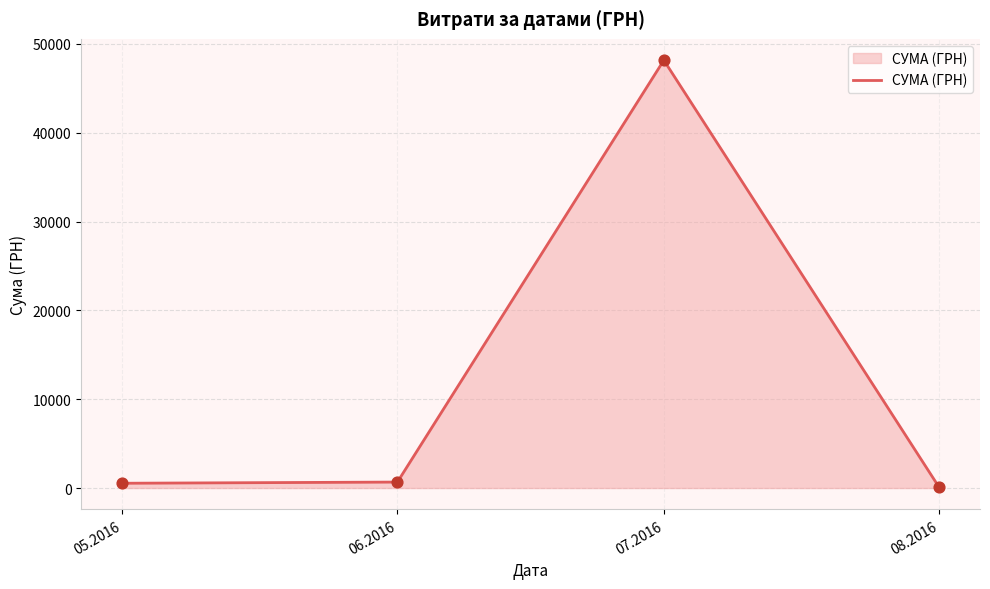

What is the change in value from 06.2016 to 08.2016?

-592.6